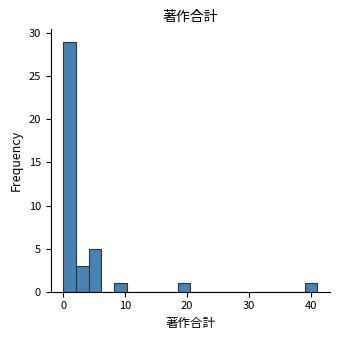

Read against the x-axis, roughly where is the centre of the tallest bar?

1